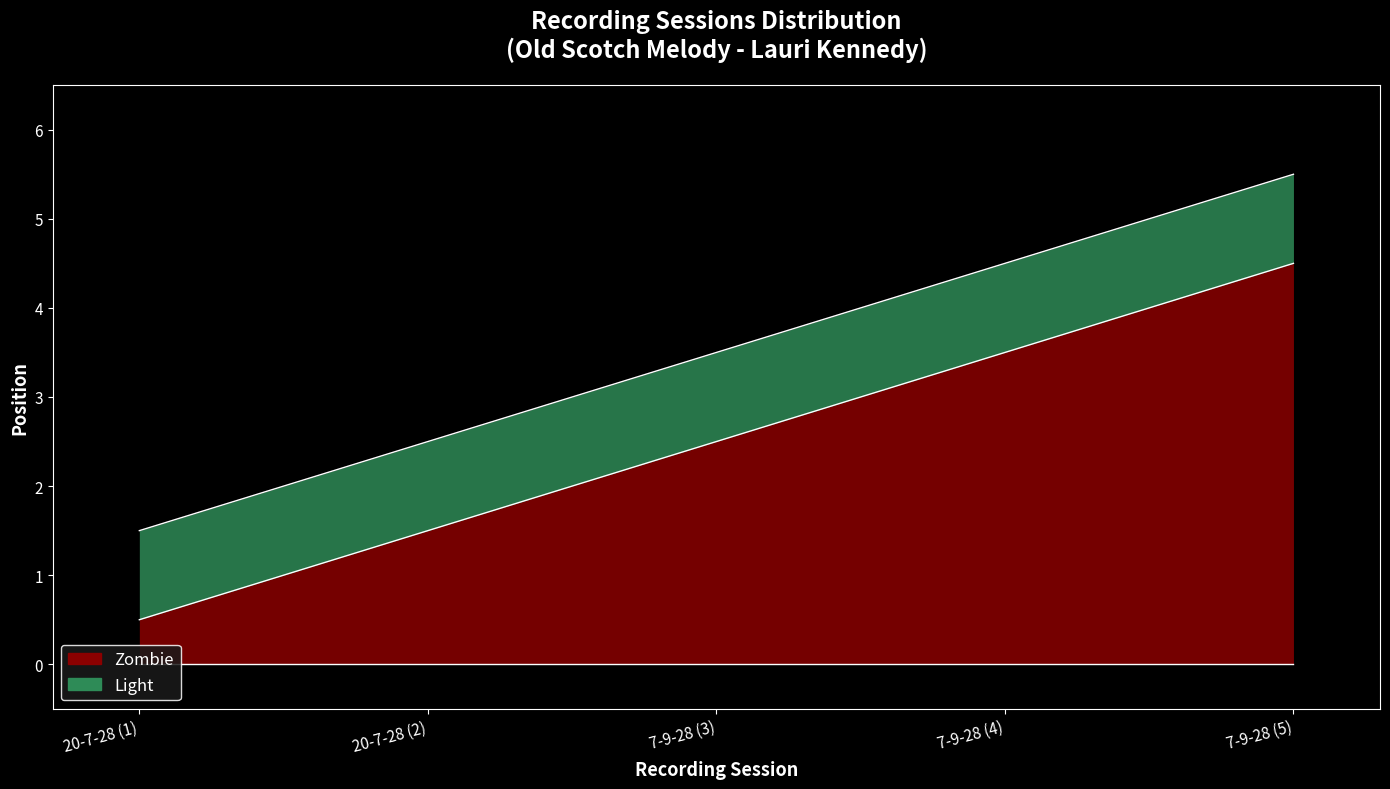

Approximately how many times larger is the value at 20-7-28 (2) compared to 7-9-28 (4)?

0.4